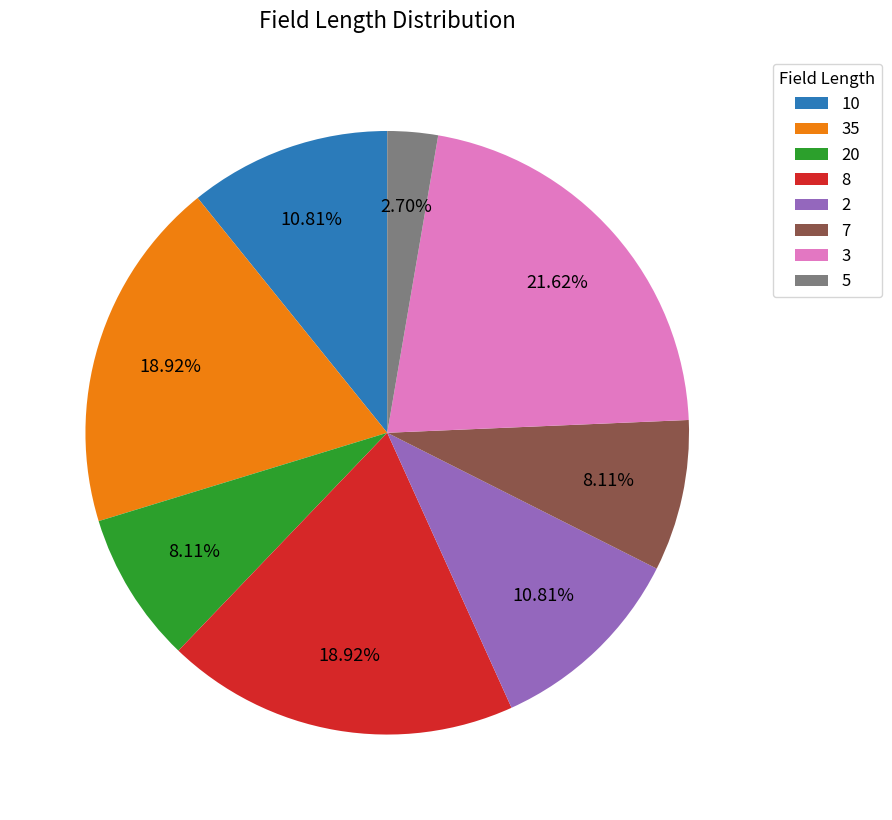

To the nearest percent, what is the difference between the largest and smallest slice percentages?

19%